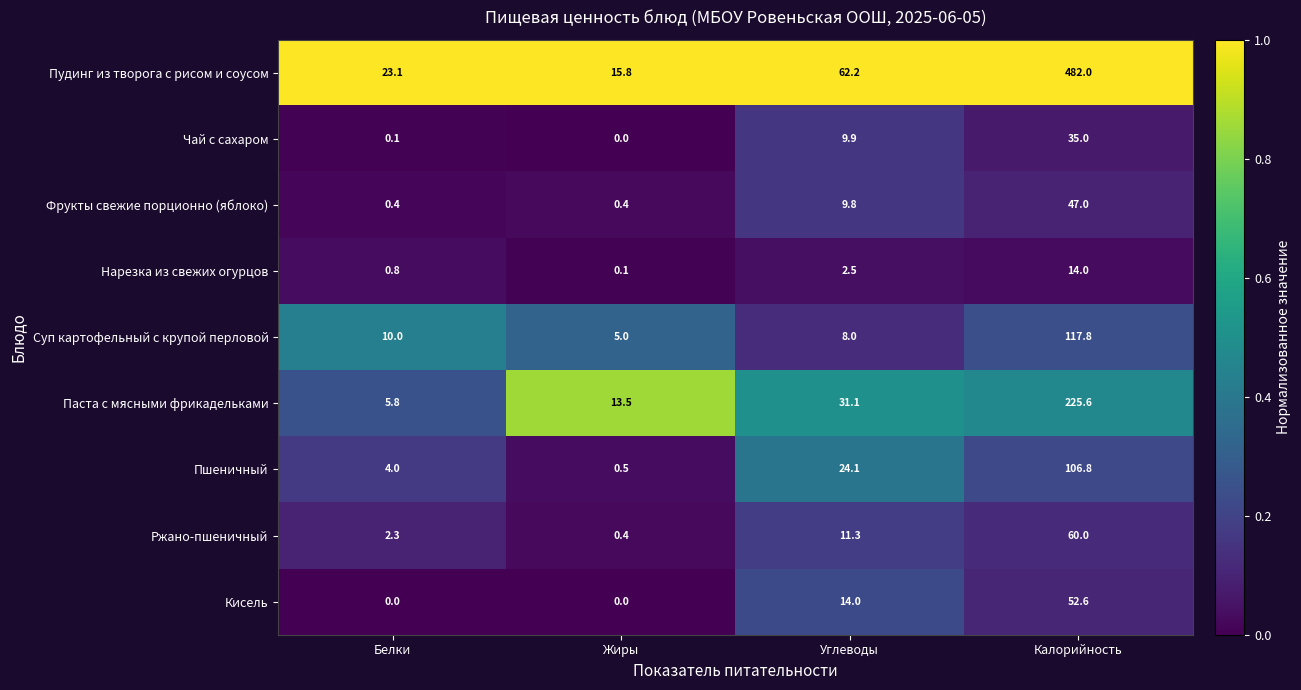

True or false: Чай с сахаром has a value of 0.1 at Белки.

True